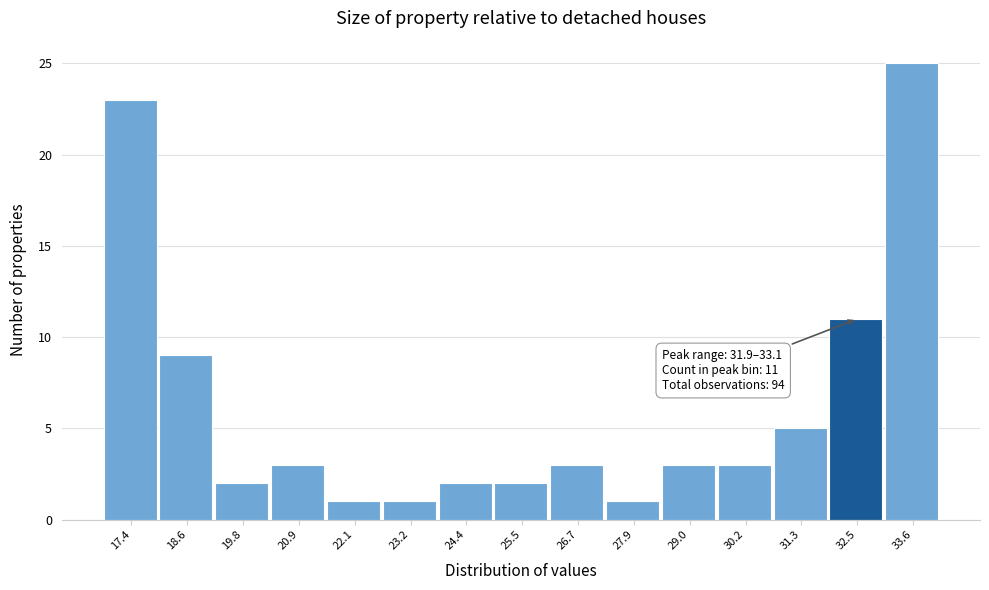

Which range on the x-axis has the tallest bar?

33.0 to 34.2